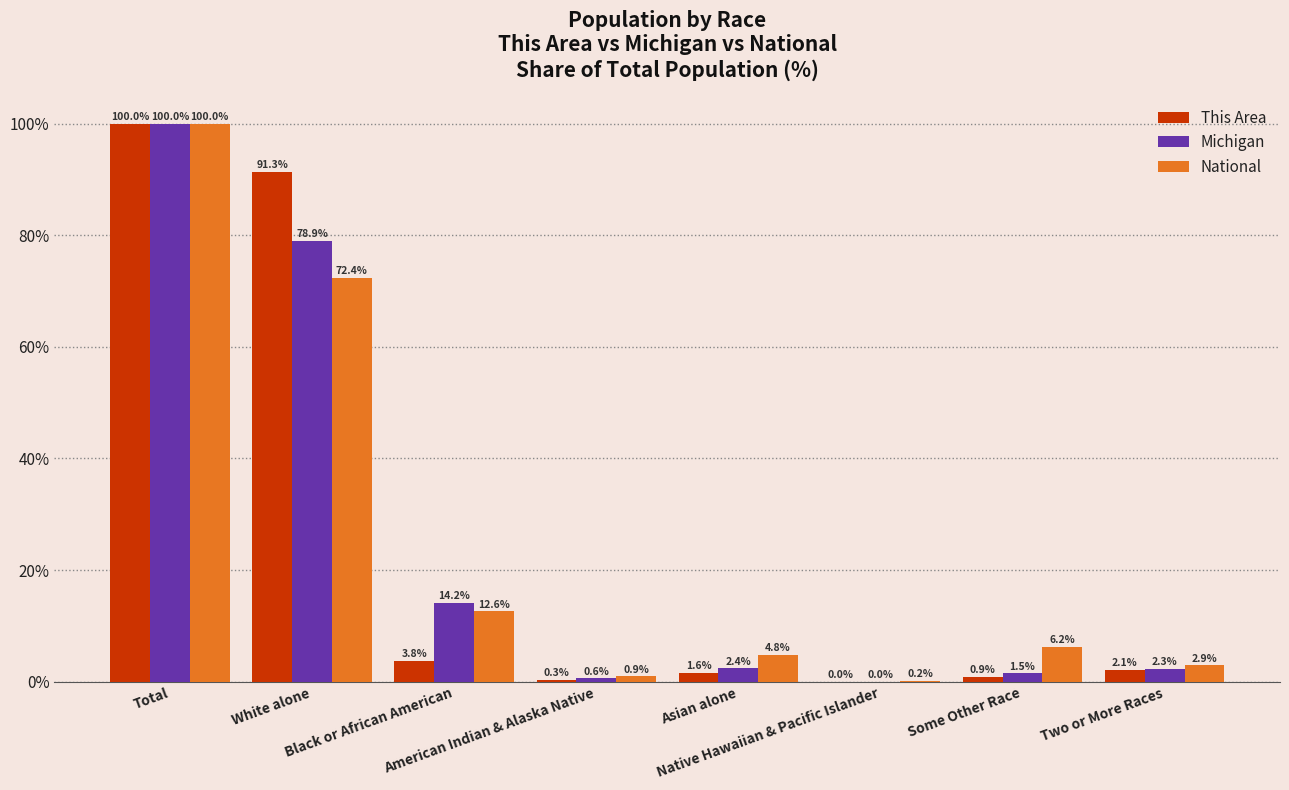

At which category does the chart reach its peak across all series?

Total